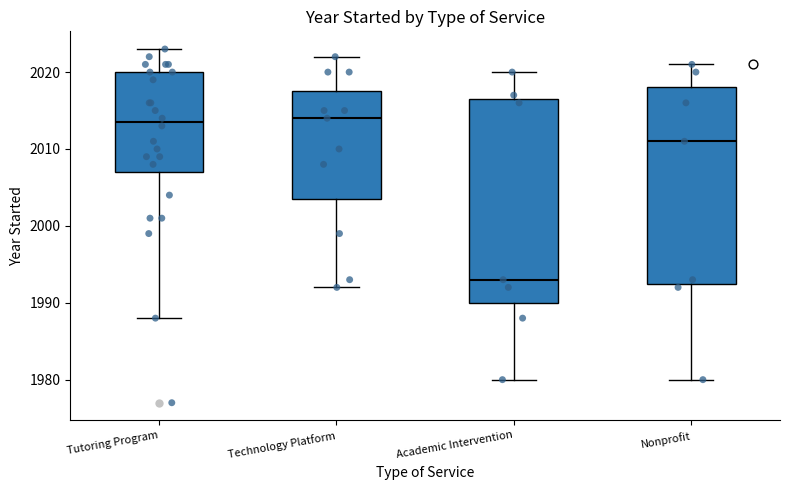

Reading left to right, transcribe this box plot: for each box, give where its median line is, the range the box spans, and where its two whiskers end, as read against the y-axis. The values are not printed on the chart, so give them approximately, as read against the axis.

Tutoring Program: median 2014, box 2007 to 2020, whiskers 1988 to 2023
Technology Platform: median 2014, box 2004 to 2018, whiskers 1992 to 2022
Academic Intervention: median 1993, box 1990 to 2017, whiskers 1980 to 2020
Nonprofit: median 2011, box 1993 to 2018, whiskers 1980 to 2021